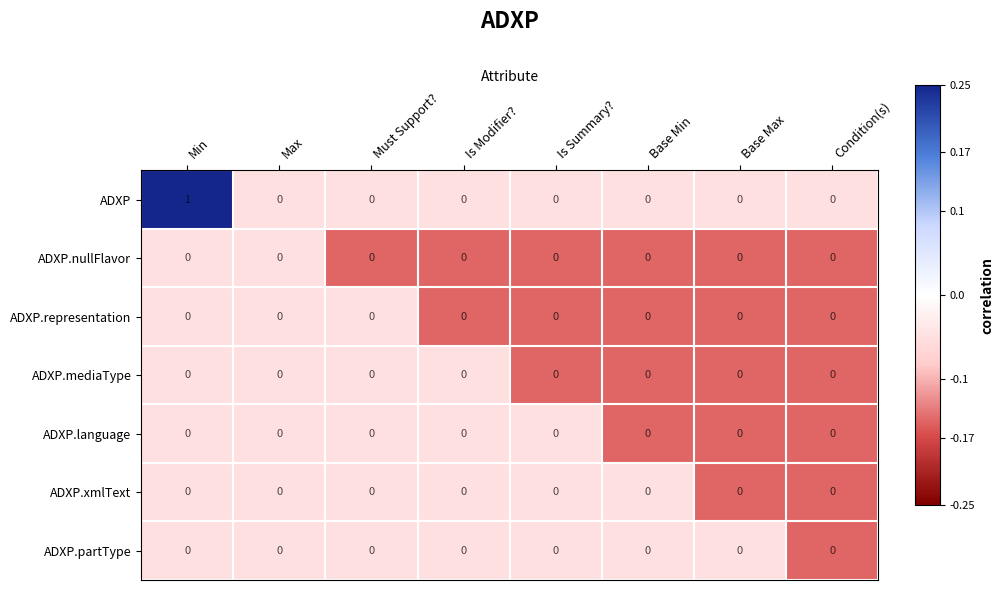

At which category is the sum across all series the highest?

Min